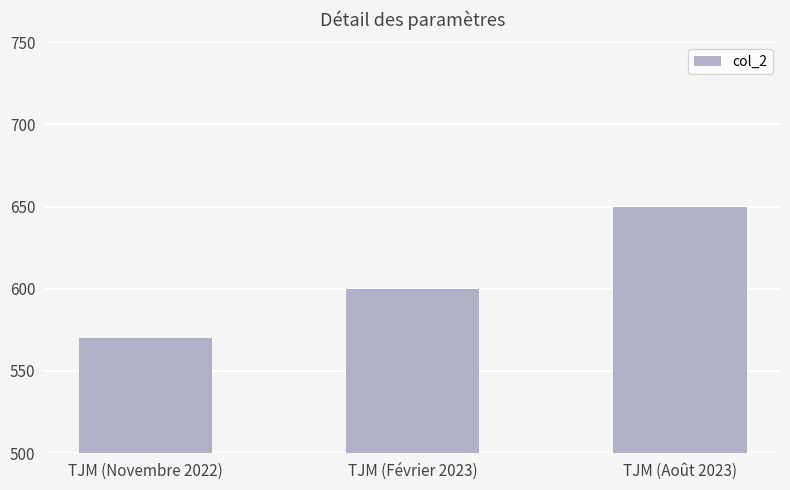

Reading left to right, extract all data points from this chart.

TJM (Novembre 2022)=570	TJM (Février 2023)=600	TJM (Août 2023)=650